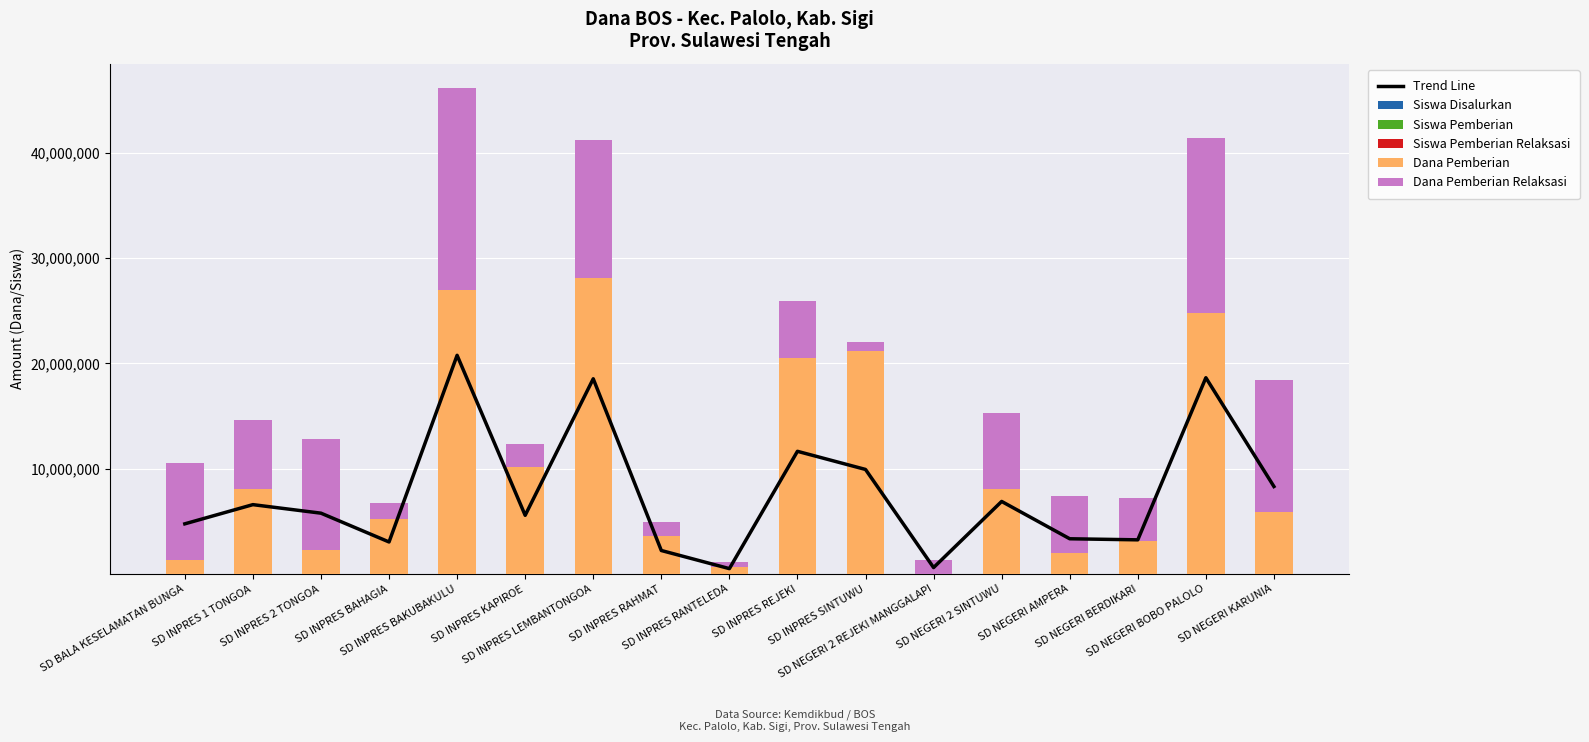

Which series has the largest total across all categories?

Dana Pemberian